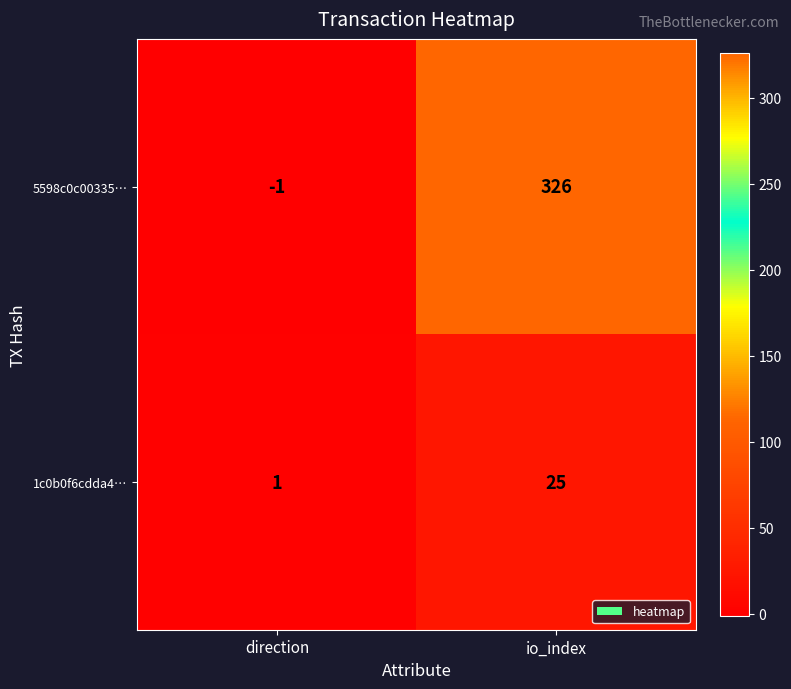

What is the sum of all 1c0b0f6cdda4… values?

26